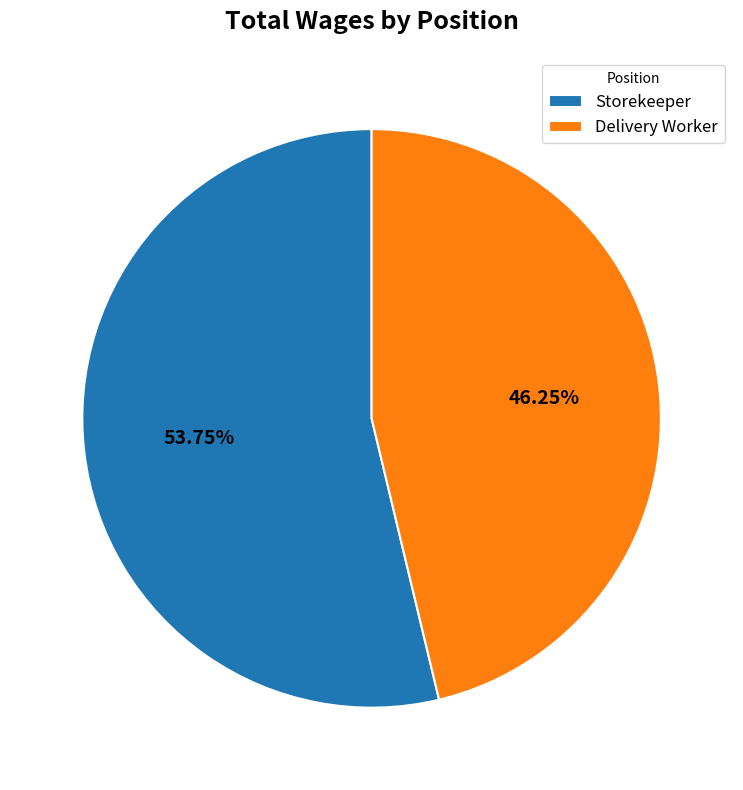

Rank the categories by value from highest to lowest.

Storekeeper, Delivery Worker